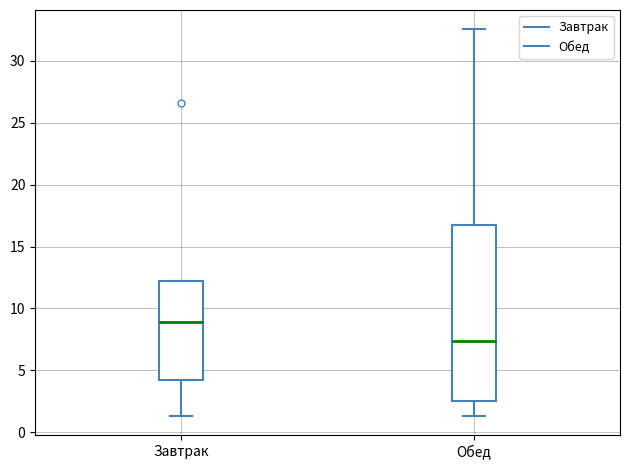

Which box has the lowest median line?

Обед